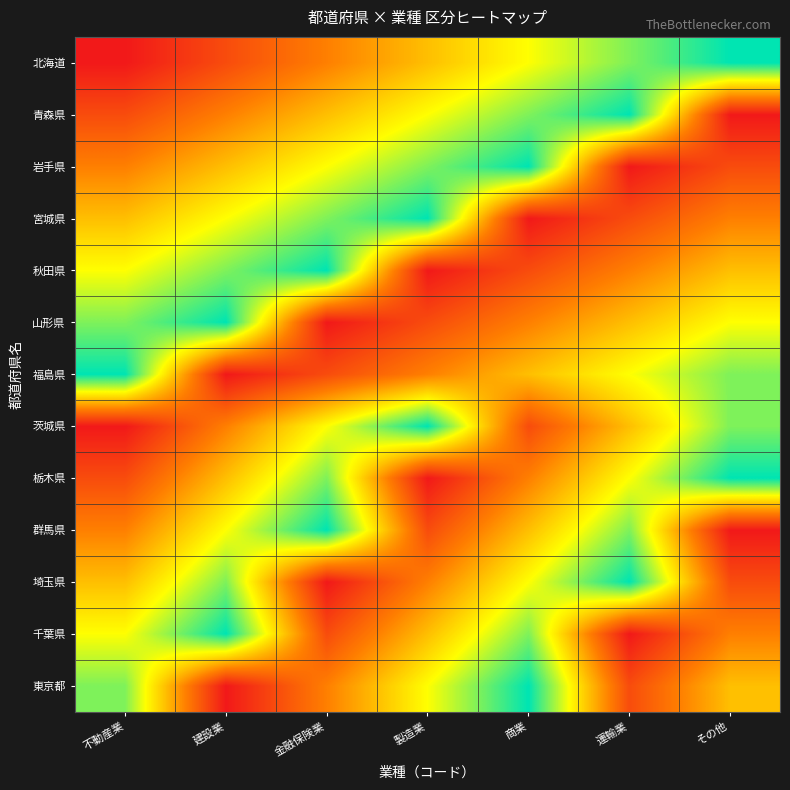

List the series in order of their peak value, lowest first.

北海道, 青森県, 岩手県, 宮城県, 秋田県, 山形県, 福島県, 茨城県, 栃木県, 群馬県, 埼玉県, 千葉県, 東京都